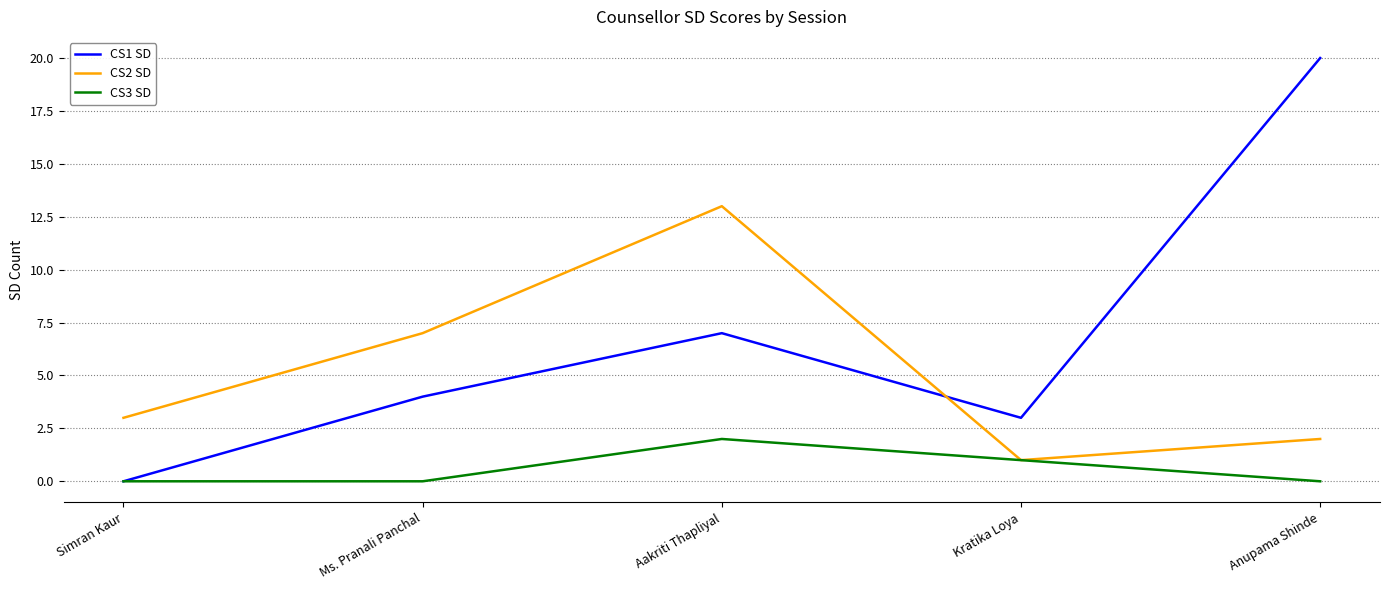

What is the greatest value displayed?

20